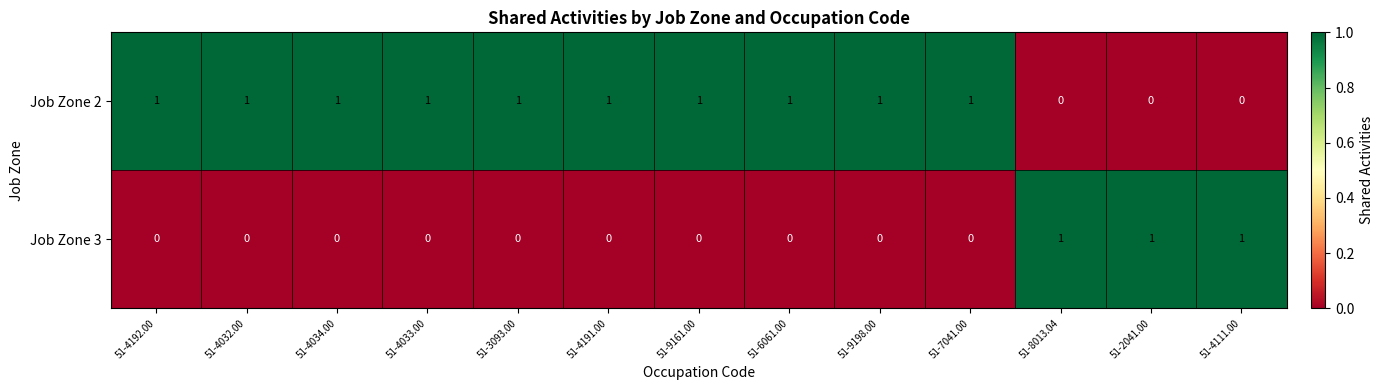

Is it true that Job Zone 3 equals 0 at 51-3093.00?

True